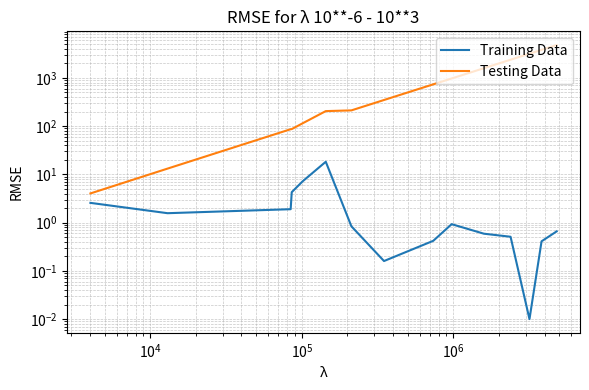

What is the difference between the second highest and second lowest values in the Training Data series?

7.0